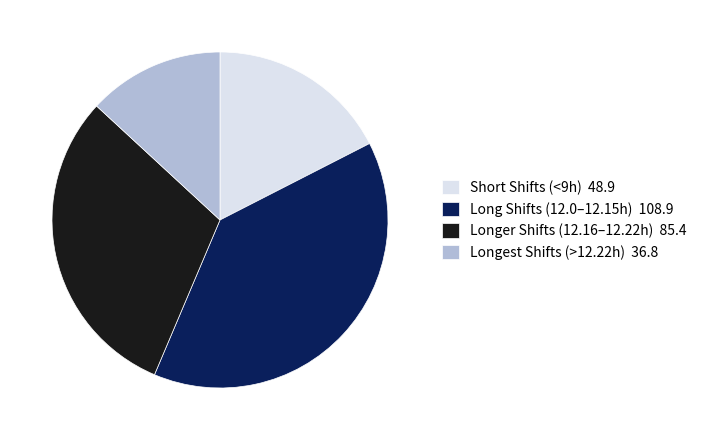

Count the number of slices in the pie.

4